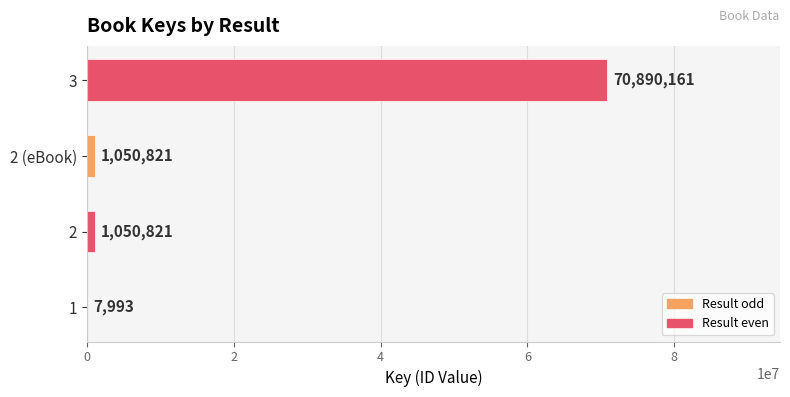

Count the number of data series in this chart.

1